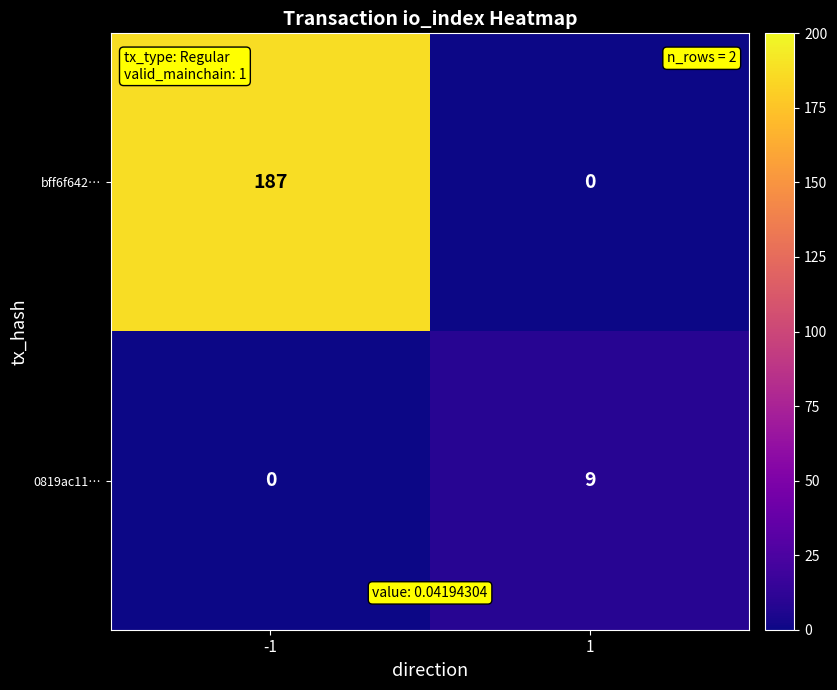

Reading left to right, transcribe all the data shown in this chart.

bff6f642…: -1=187	1=0
0819ac11…: -1=0	1=9